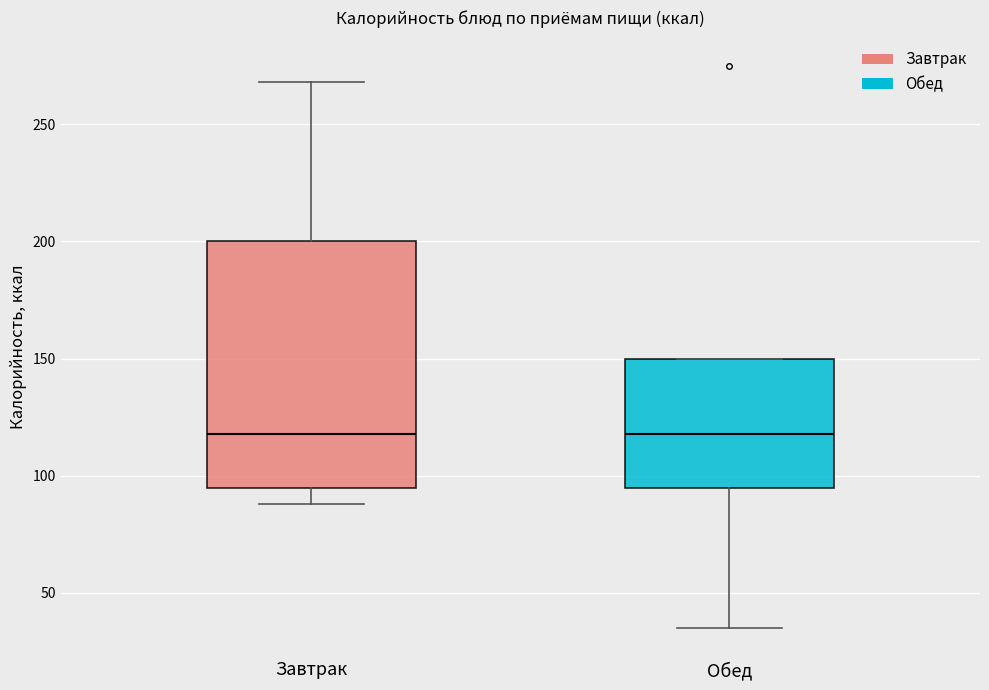

Reading left to right, transcribe this box plot: for each box, give where its median line is, the range the box spans, and where its two whiskers end, as read against the y-axis. The values are not printed on the chart, so give them approximately, as read against the axis.

Завтрак: median 120, box 95 to 200, whiskers 90 to 270
Обед: median 120, box 95 to 150, whiskers 35 to 150